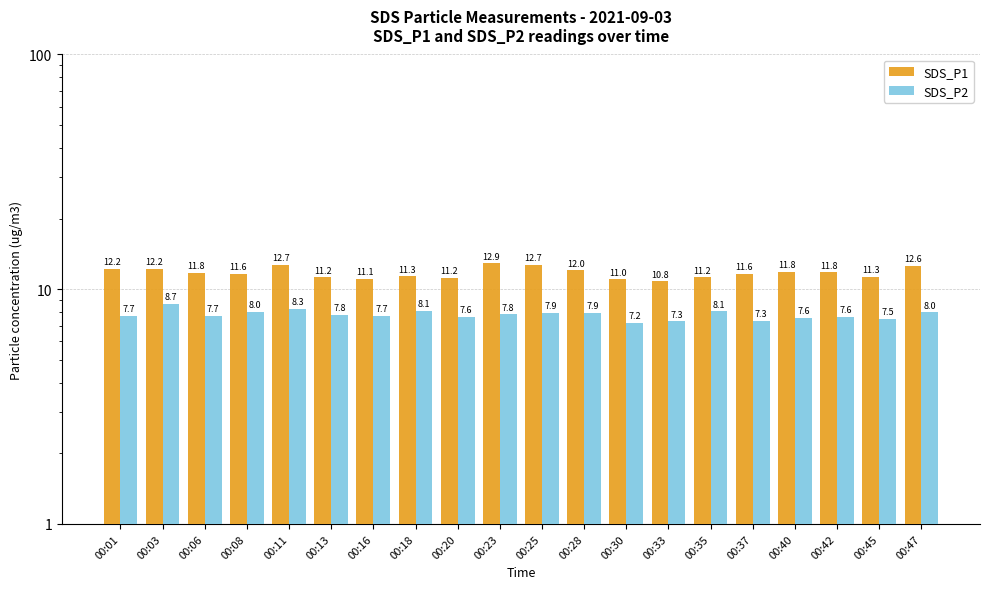

At which category does the chart reach its peak across all series?

00:23